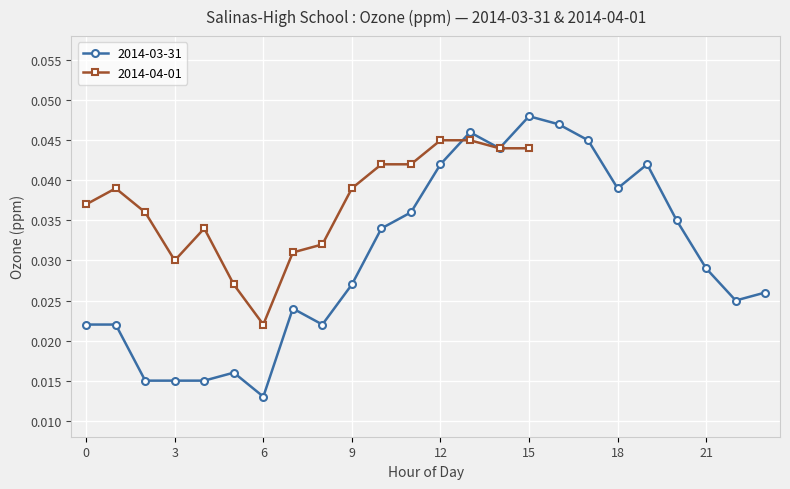

At which label is 2014-03-31 closest to 0?

6